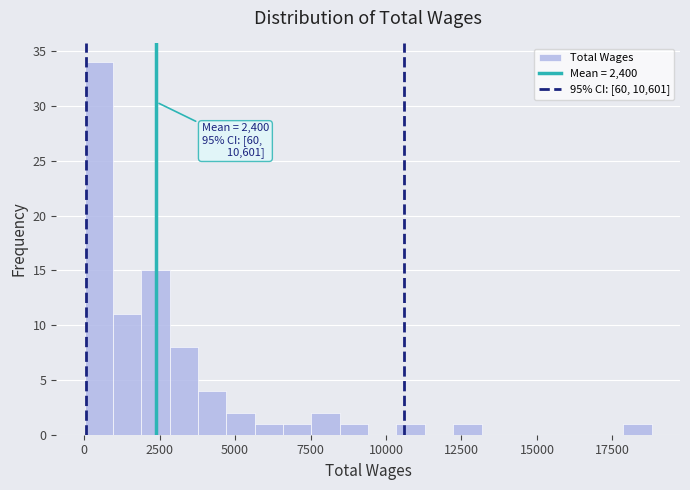

Read against the x-axis, roughly where is the centre of the tallest bar?

500